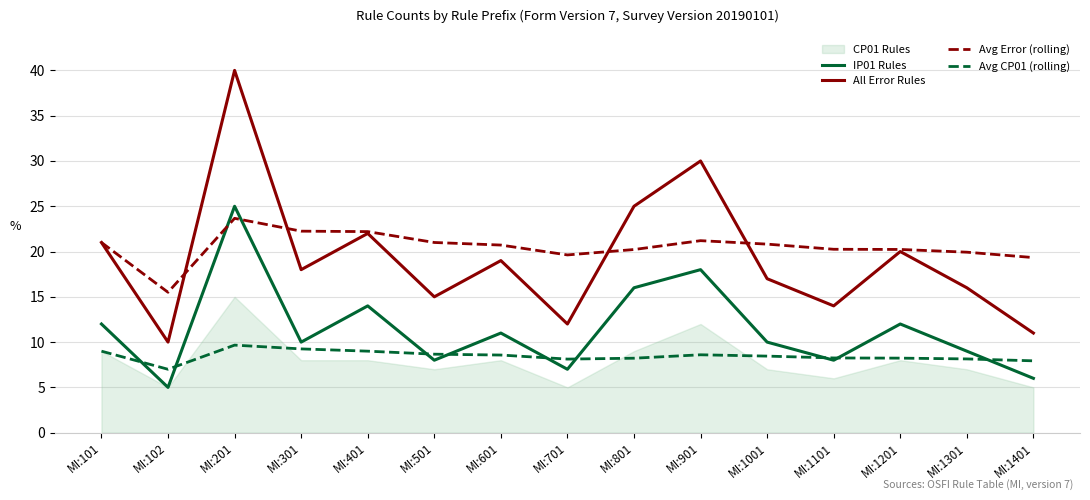

Where is Avg CP01 (rolling) nearest to the value 8?

MI:1401